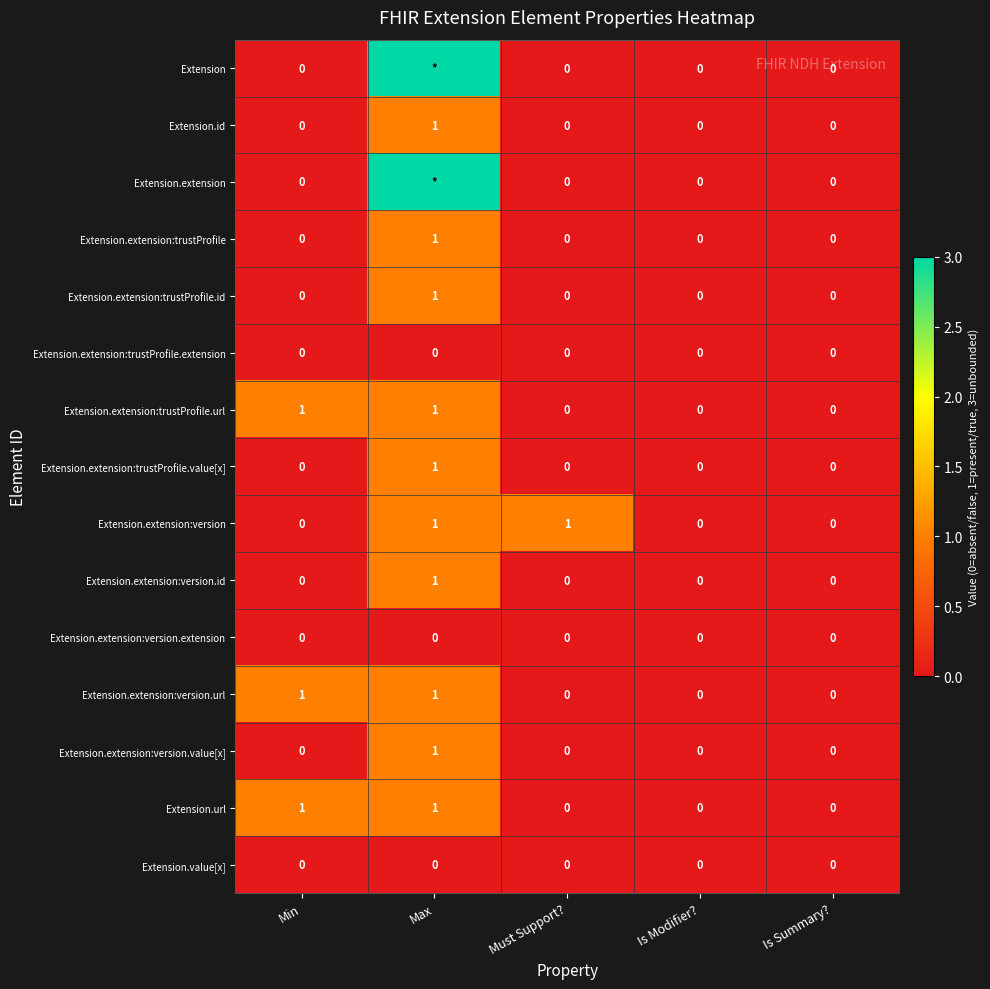

How many Extension.extension:version.url values are between 0 and 1?

5